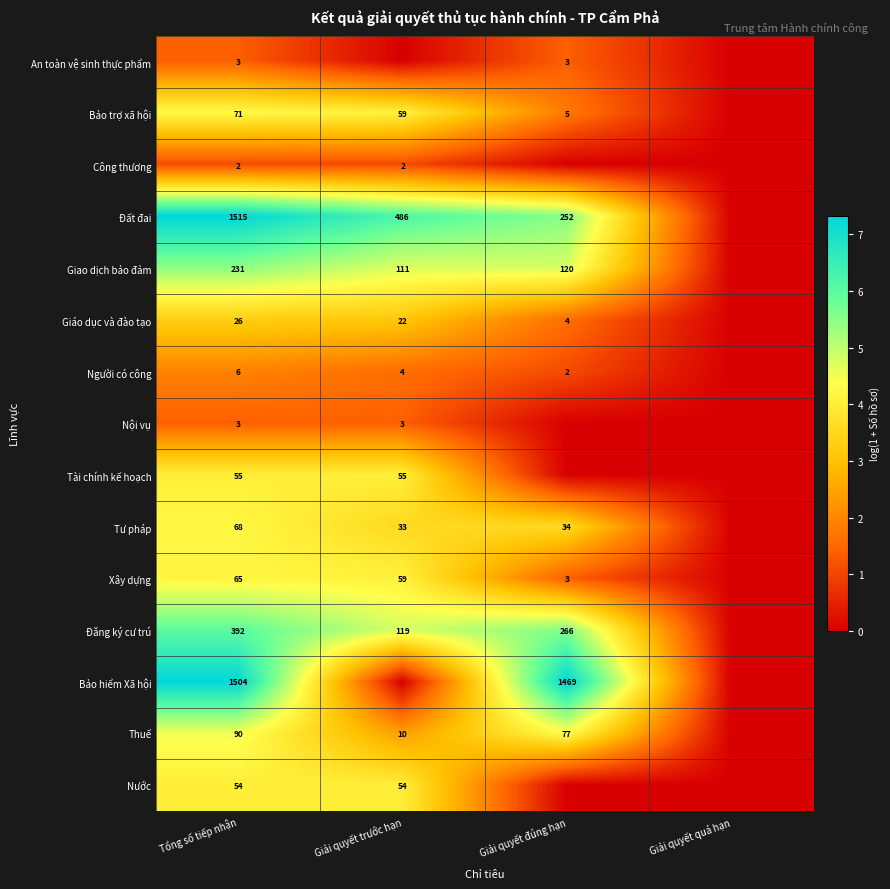

The value of Tư pháp at Giải quyết trước hạn is 33. True or false?

True